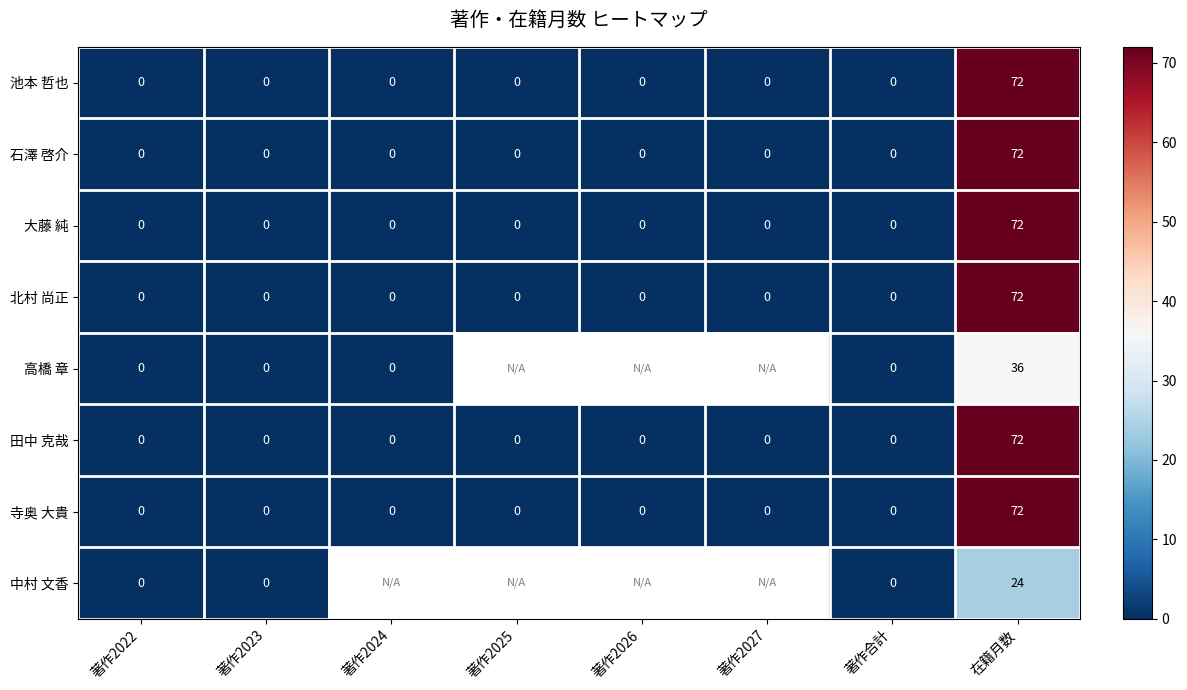

The 田中 克哉 series shows 0 at 著作合計. True or false?

True